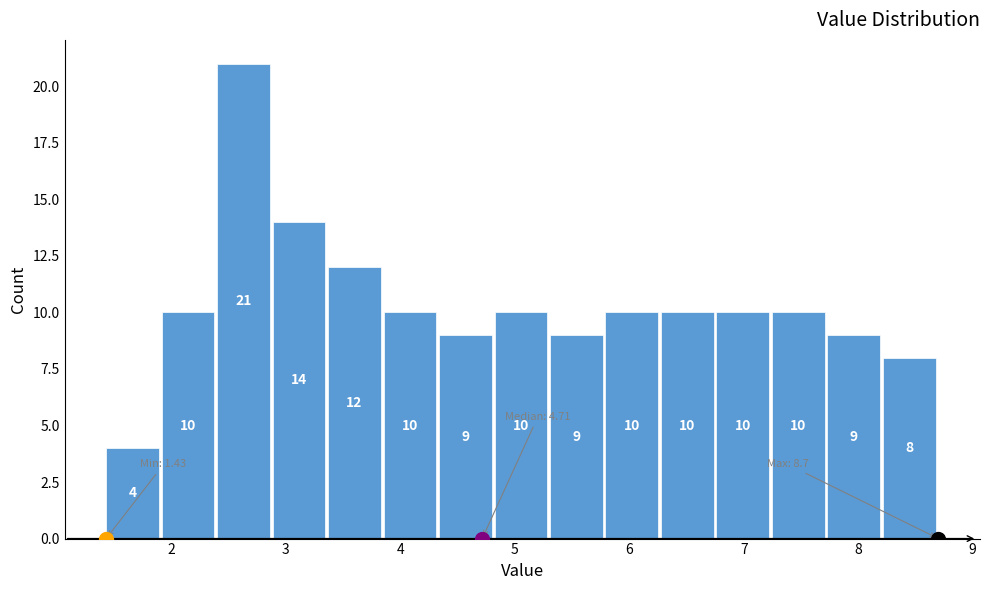

Reading left to right, transcribe this chart: for each bar, give the range it covers on the x-axis and its height. The bar edges are not printed on the chart, so give them approximately, as read against the axis.

1.4 to 1.9: 4
1.9 to 2.4: 10
2.4 to 2.9: 21
2.9 to 3.4: 14
3.4 to 3.9: 12
3.9 to 4.3: 10
4.3 to 4.8: 9
4.8 to 5.3: 10
5.3 to 5.8: 9
5.8 to 6.3: 10
6.3 to 6.8: 10
6.8 to 7.2: 10
7.2 to 7.7: 10
7.7 to 8.2: 9
8.2 to 8.7: 8